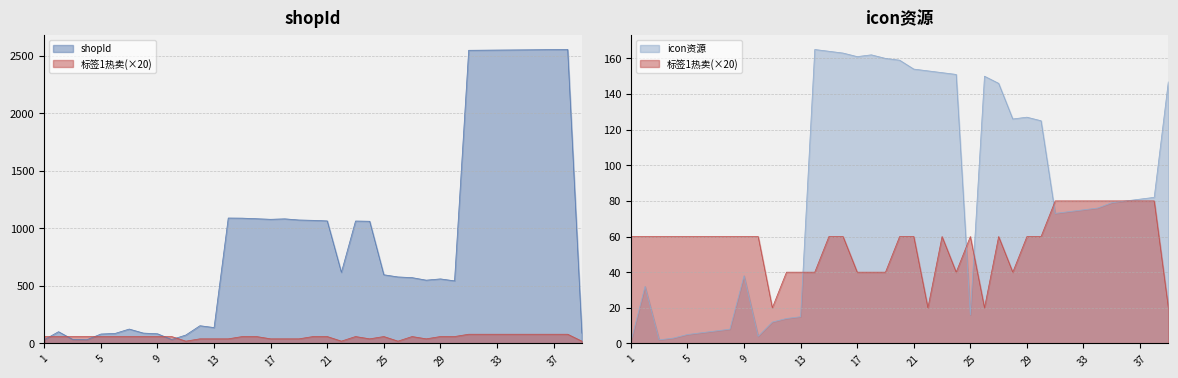

What is the difference between the shopId values at 17 and 37?

1475